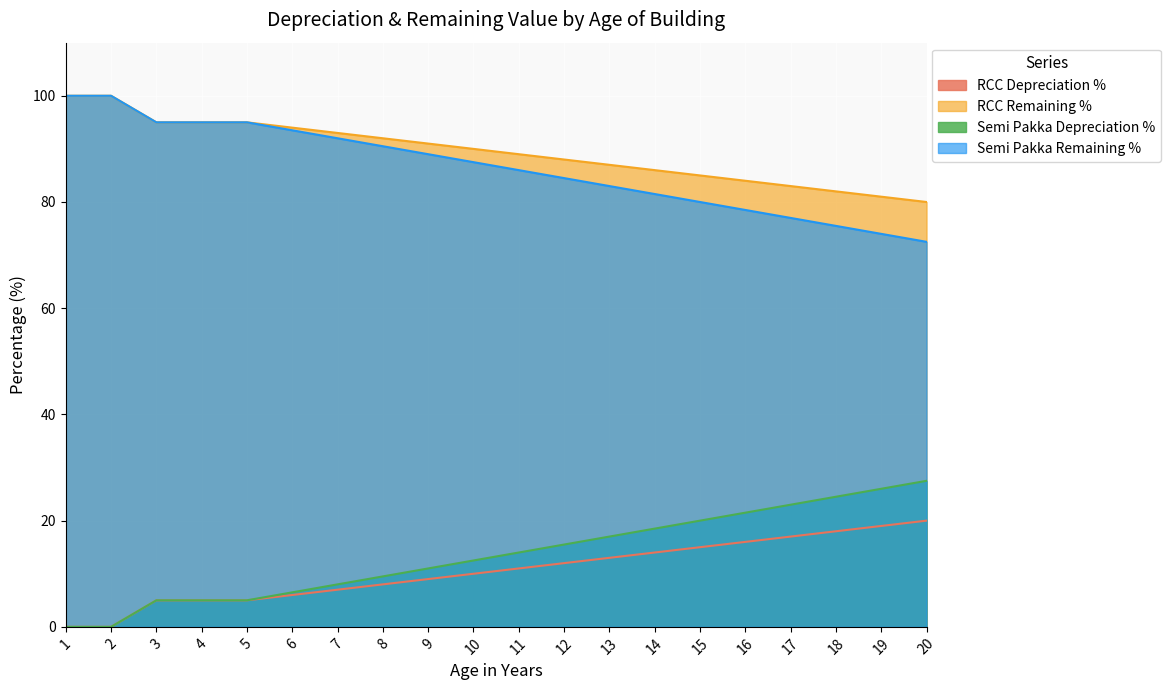

Which category has the lowest value in the RCC Depreciation % series?

1